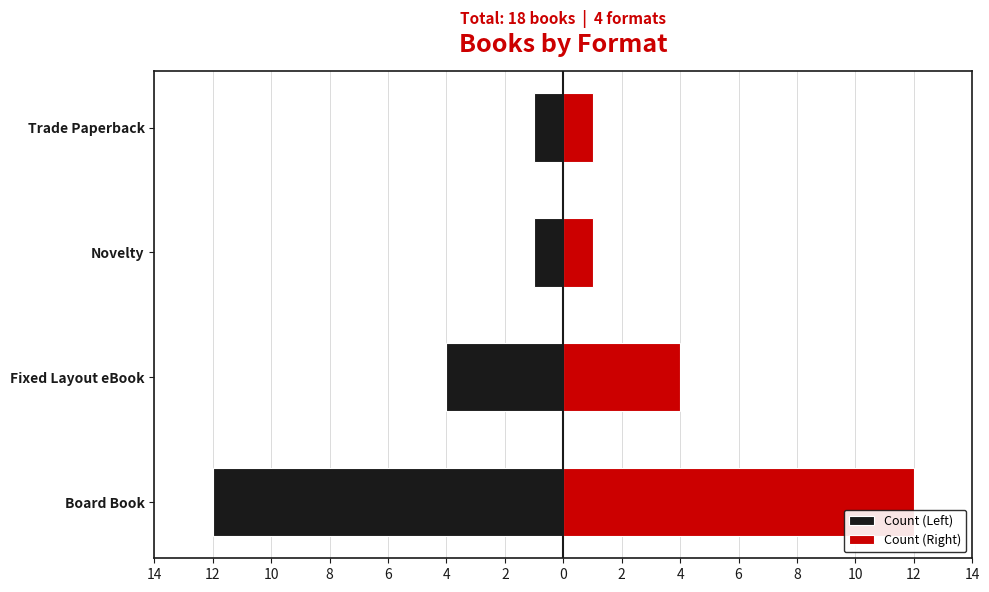

What is the difference between the maximum and minimum values in the Count (Right) series?

11